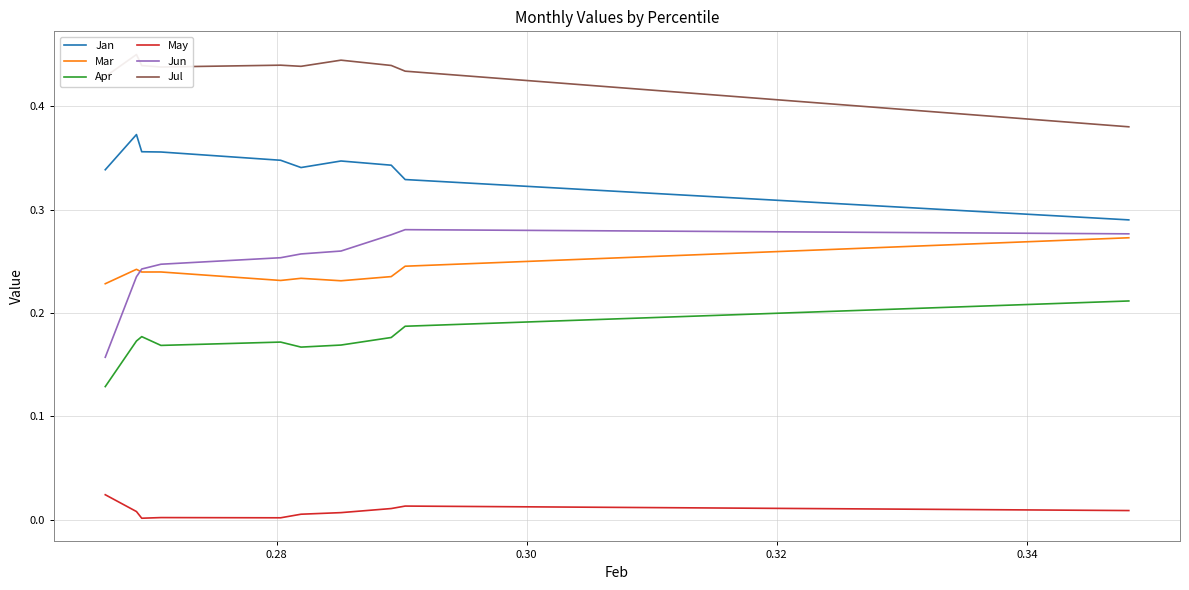

What are all the series names shown in the legend?

Jan, Mar, Apr, May, Jun, Jul